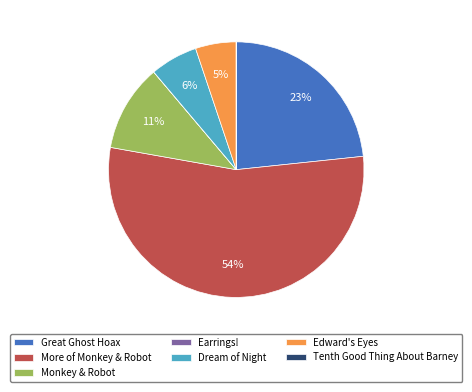

To the nearest percent, what is the difference between the More of Monkey & Robot and Dream of Night slice percentages?

48%